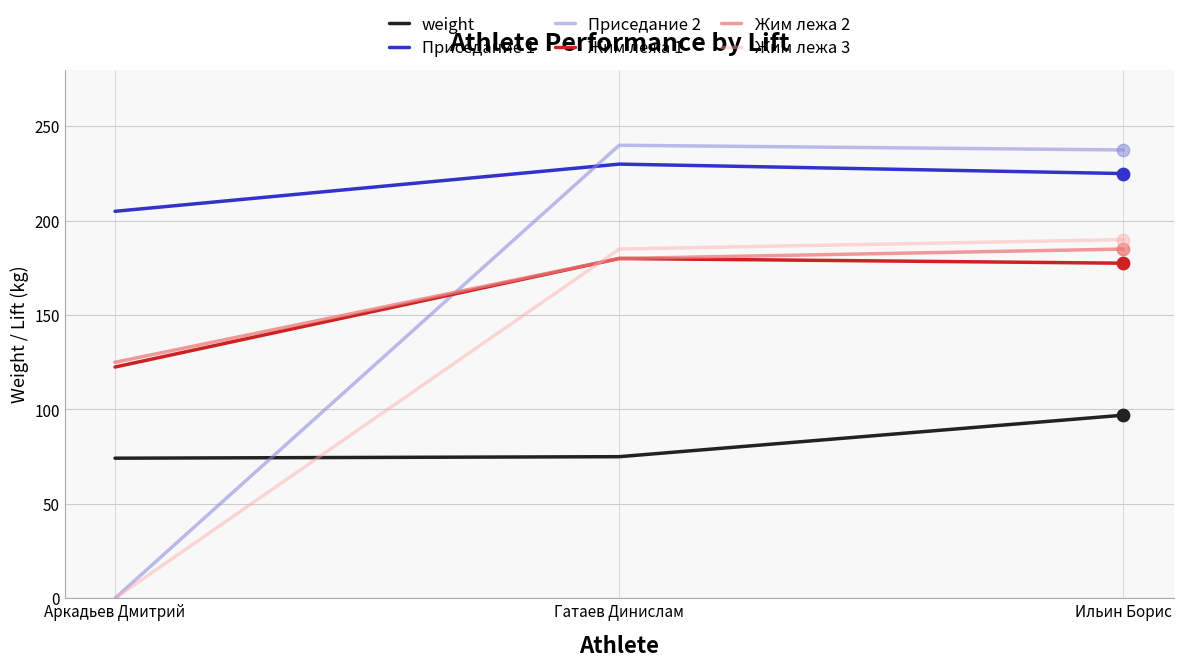

At how many categories does at least one series exceed 57?

3